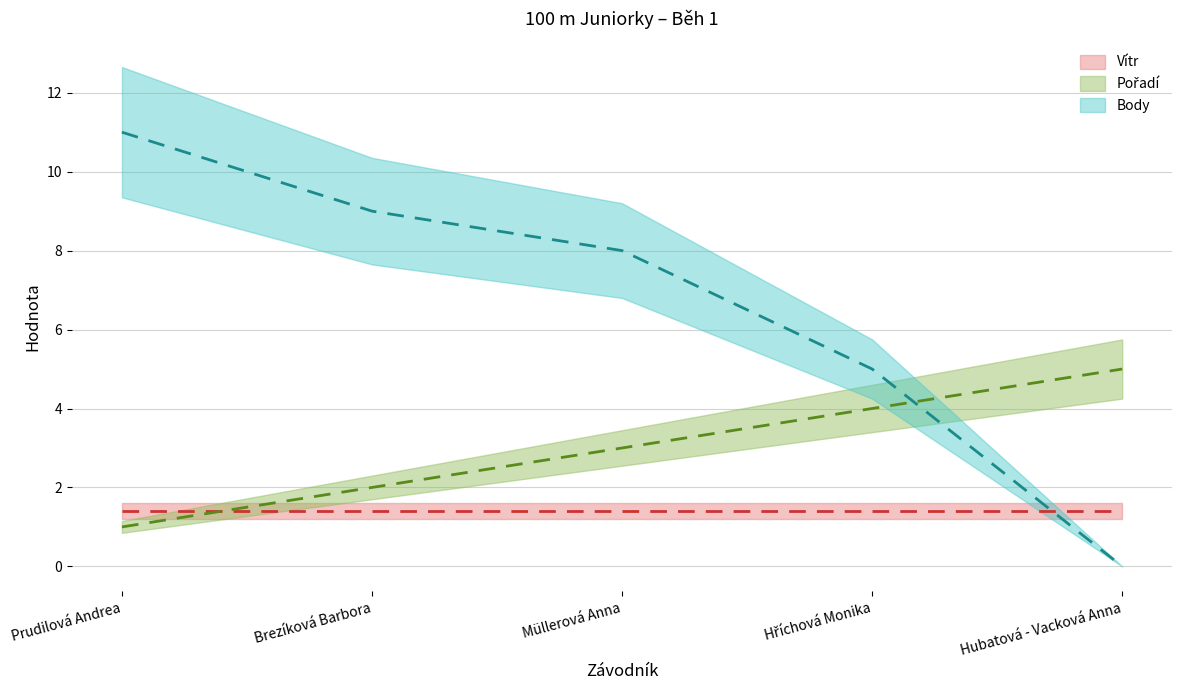

What is the total value across all series at Hubatová - Vacková Anna?

5